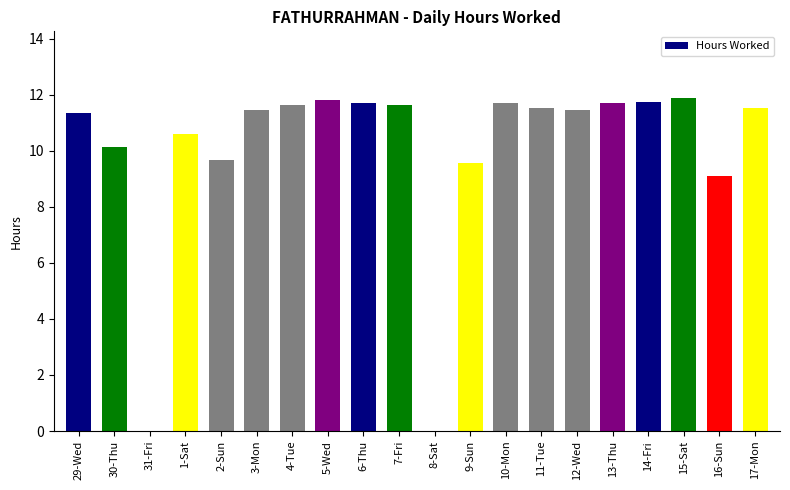

The value at 30-Thu is 10.1. True or false?

True